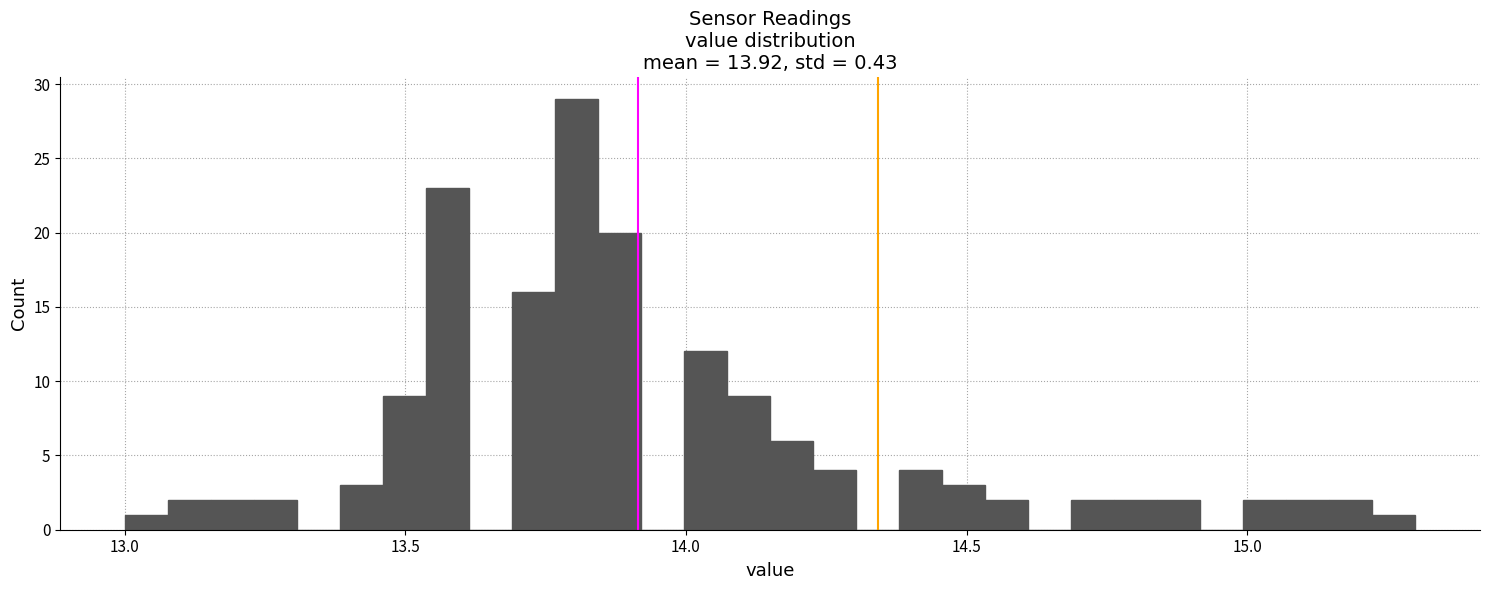

Around what value on the x-axis is the tallest bar? Give the approximate position of its centre, as read against the axis.

13.80